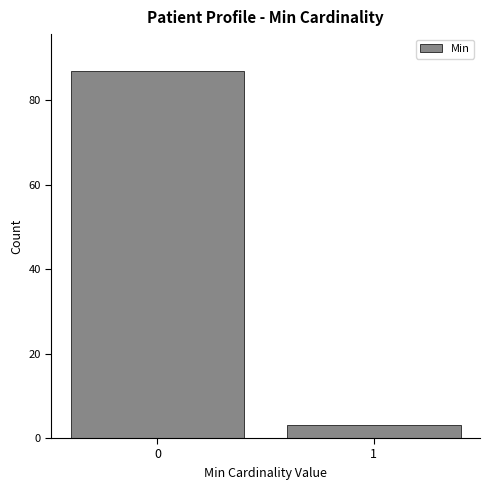

Reading right to left, transcribe all the data shown in this chart.

1=3	0=87